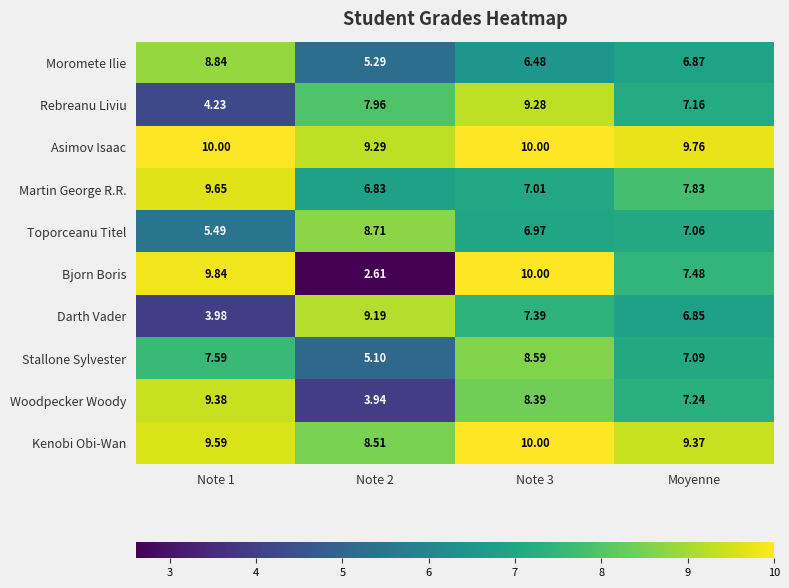

At which label is Bjorn Boris closest to 6?

Moyenne